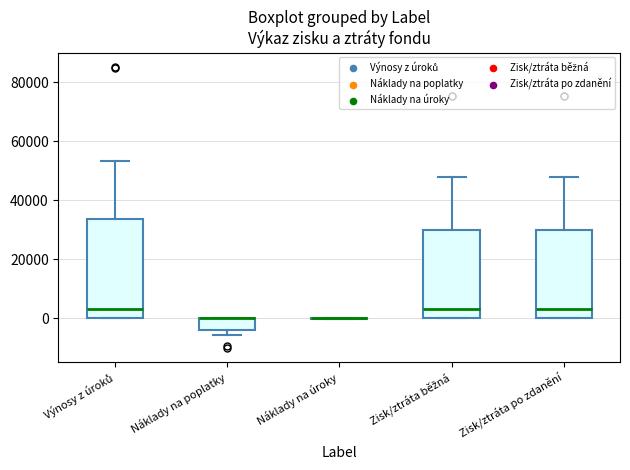

Where does the upper whisker of the box for Zisk/ztráta běžná end on the y-axis? The values are not printed on the chart, so give them approximately, as read against the axis.

48000